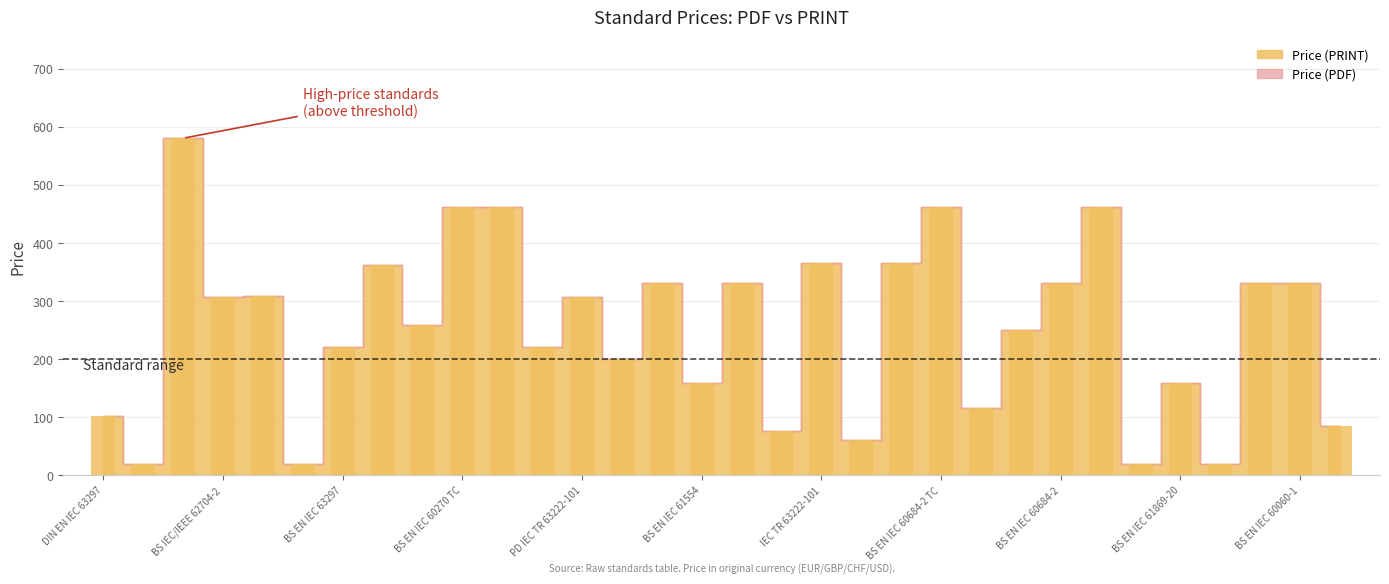

What is the maximum value shown in the chart?

580.0